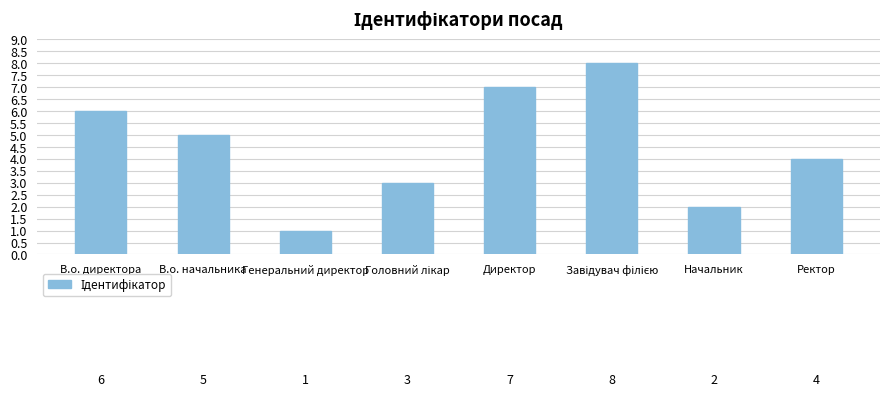

Where is the data nearest to the value 4?

Ректор